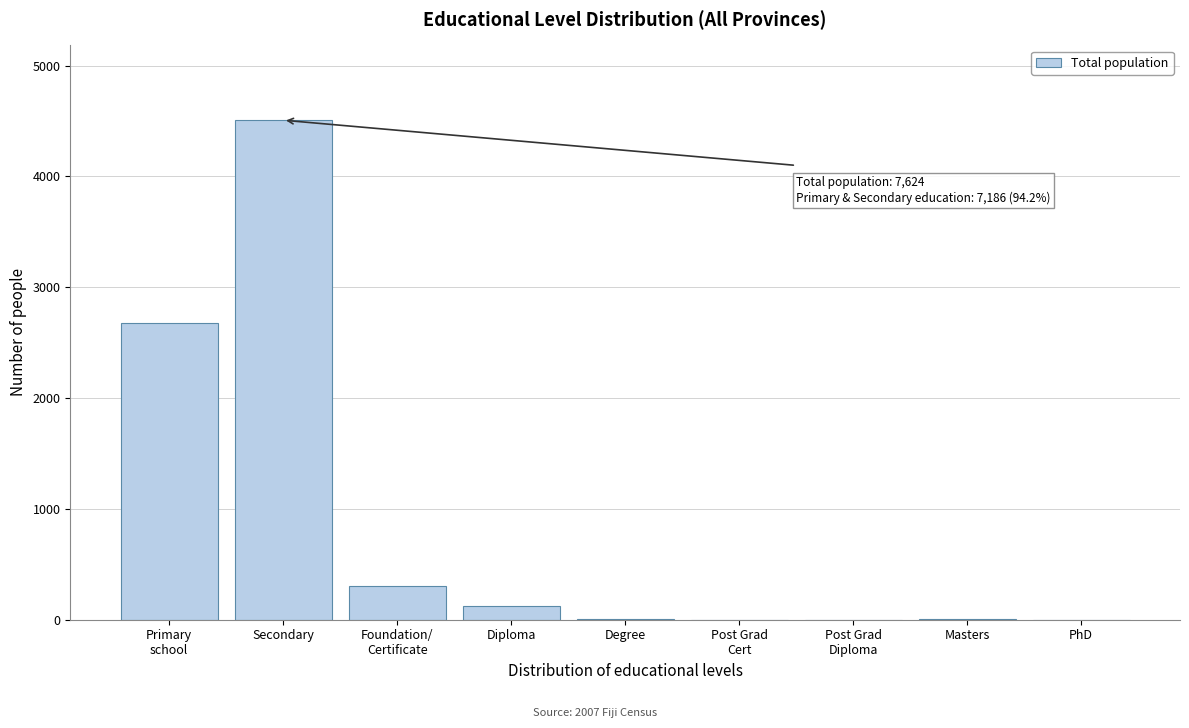

Which label corresponds to the largest value in the chart?

Secondary